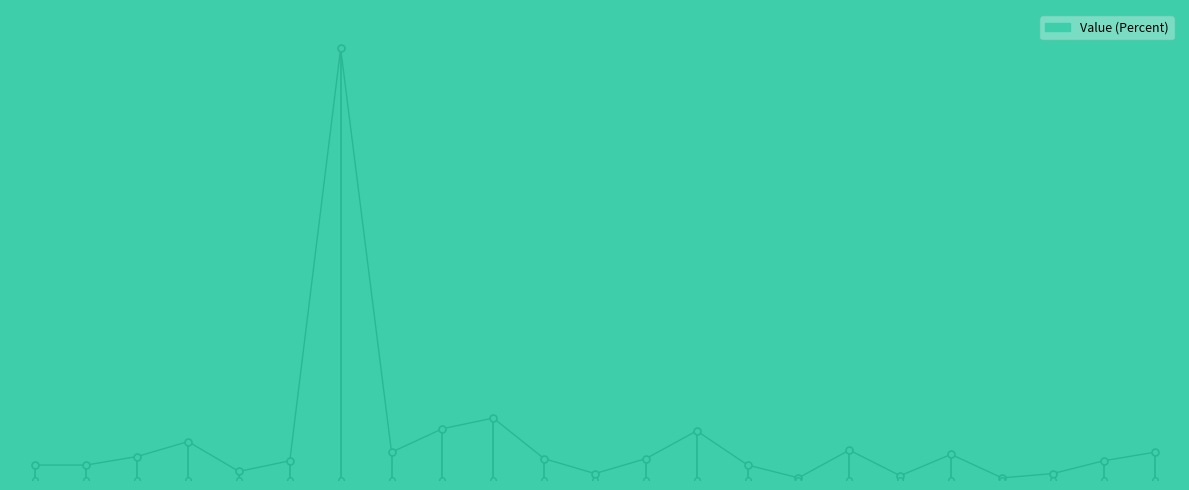

Does the chart display data point markers on the line(s)?

No